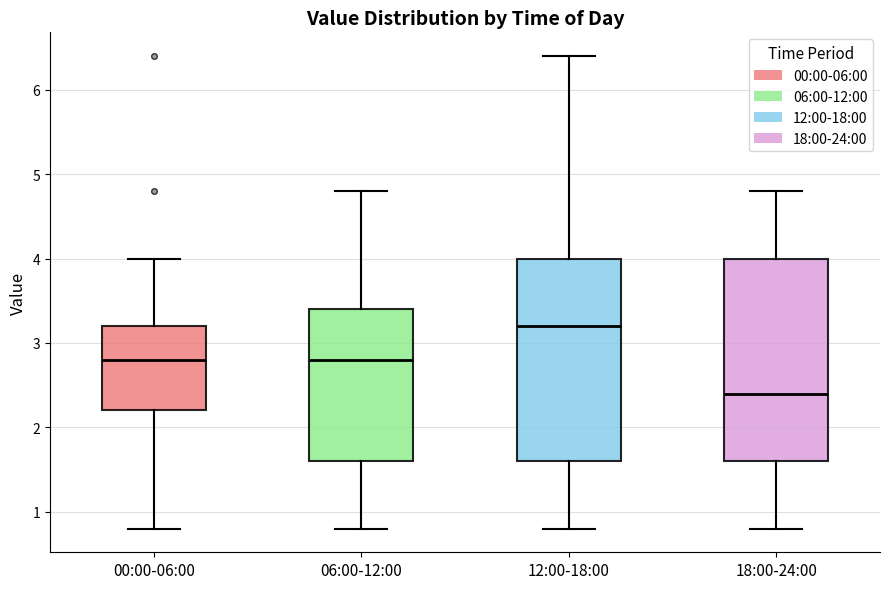

Reading left to right, read every box against the y-axis: the position of its median line, the range the box covers, and the ends of its whiskers. The values are not printed on the chart, so give them approximately, as read against the axis.

00:00-06:00: median 2.8, box 2.2 to 3.2, whiskers 0.8 to 4.0
06:00-12:00: median 2.8, box 1.6 to 3.4, whiskers 0.8 to 4.8
12:00-18:00: median 3.2, box 1.6 to 4.0, whiskers 0.8 to 6.4
18:00-24:00: median 2.4, box 1.6 to 4.0, whiskers 0.8 to 4.8